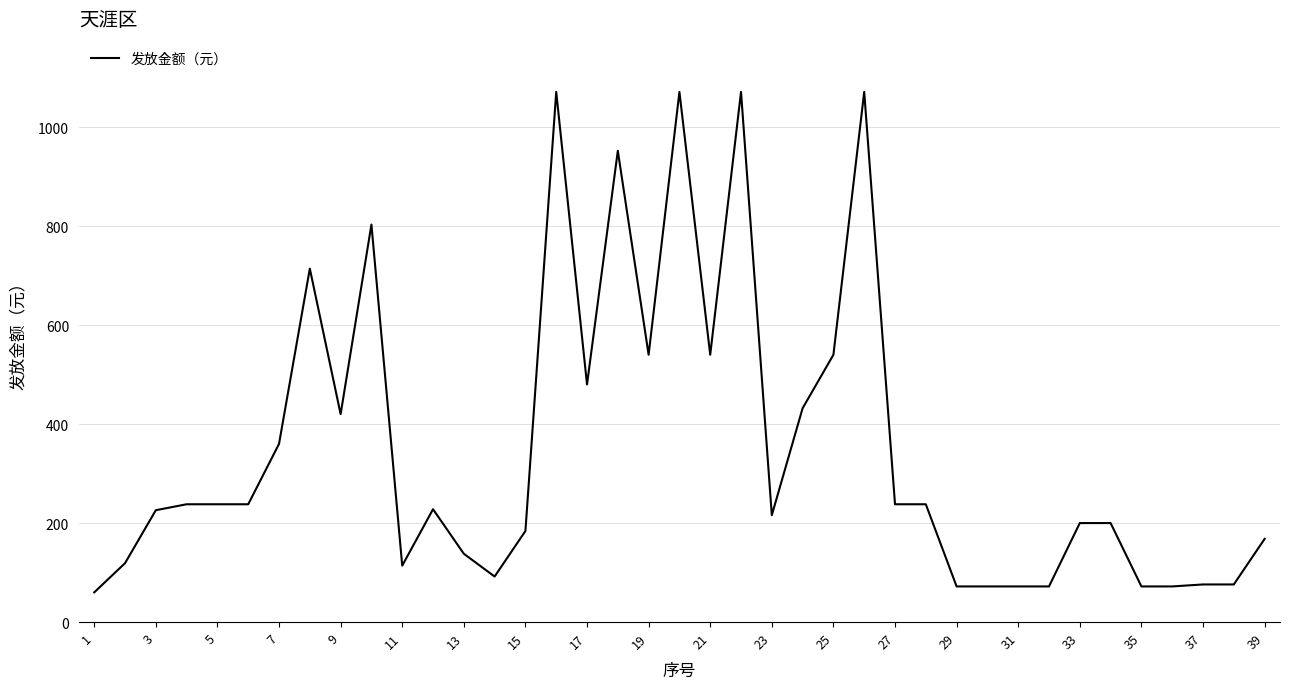

What is the maximum value shown in the chart?

1071